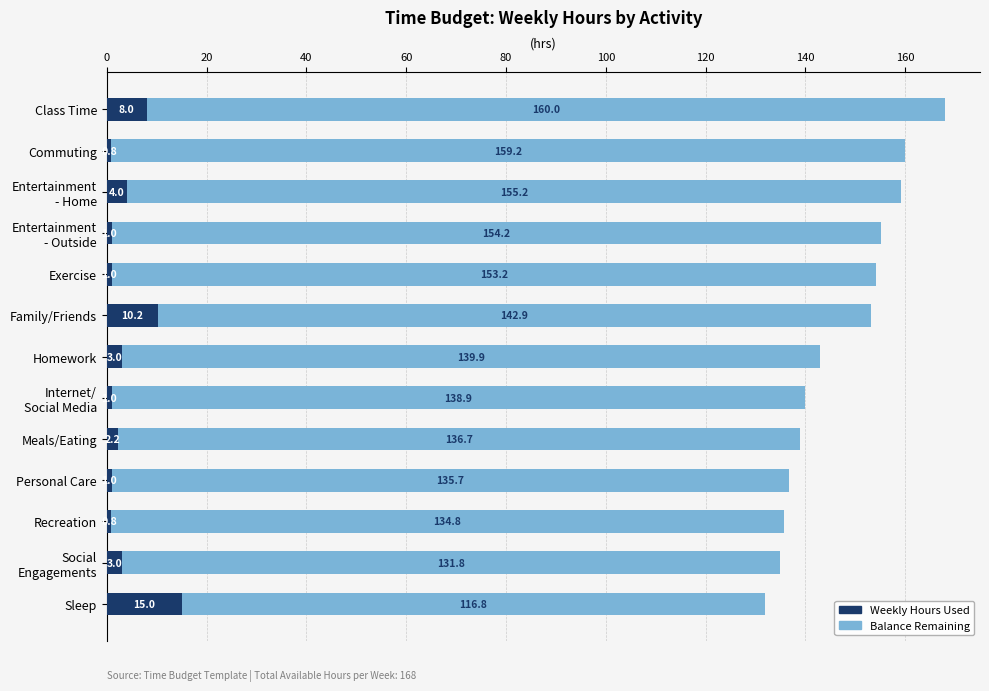

Is it true that Weekly Hours Used equals 18.2 at Family/Friends?

False